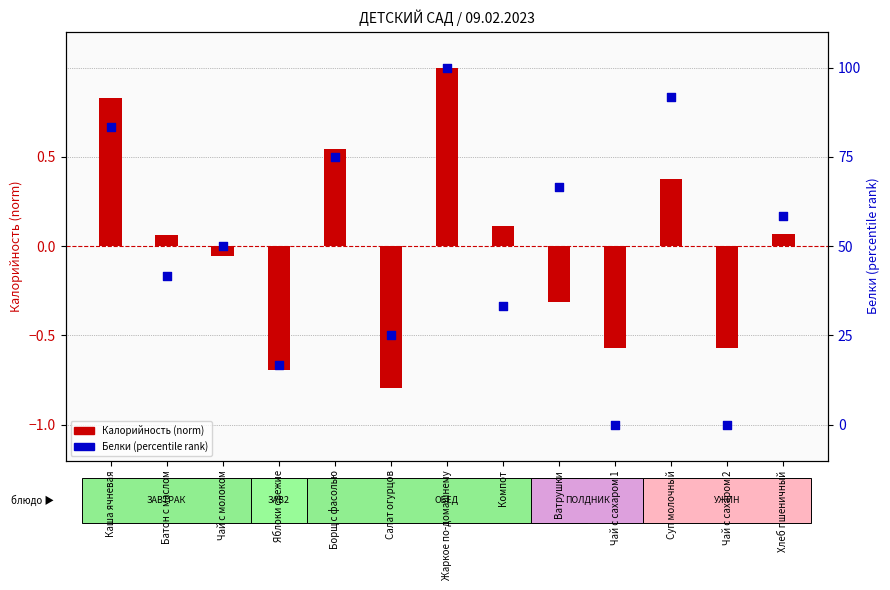

Is the value of Калорийность (normalized) at Чай с сахаром 2 greater than the value of Белки (percentile rank) at Ватрушки?

No